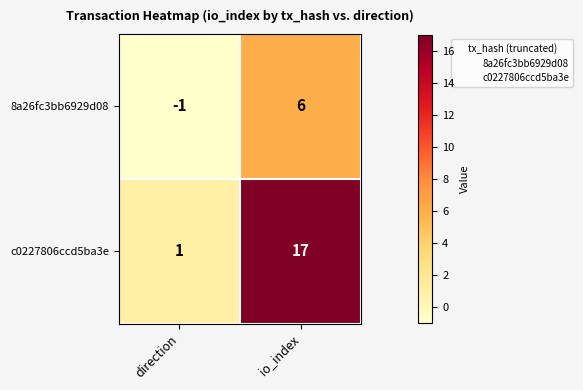

Which label corresponds to the largest value in the chart?

io_index